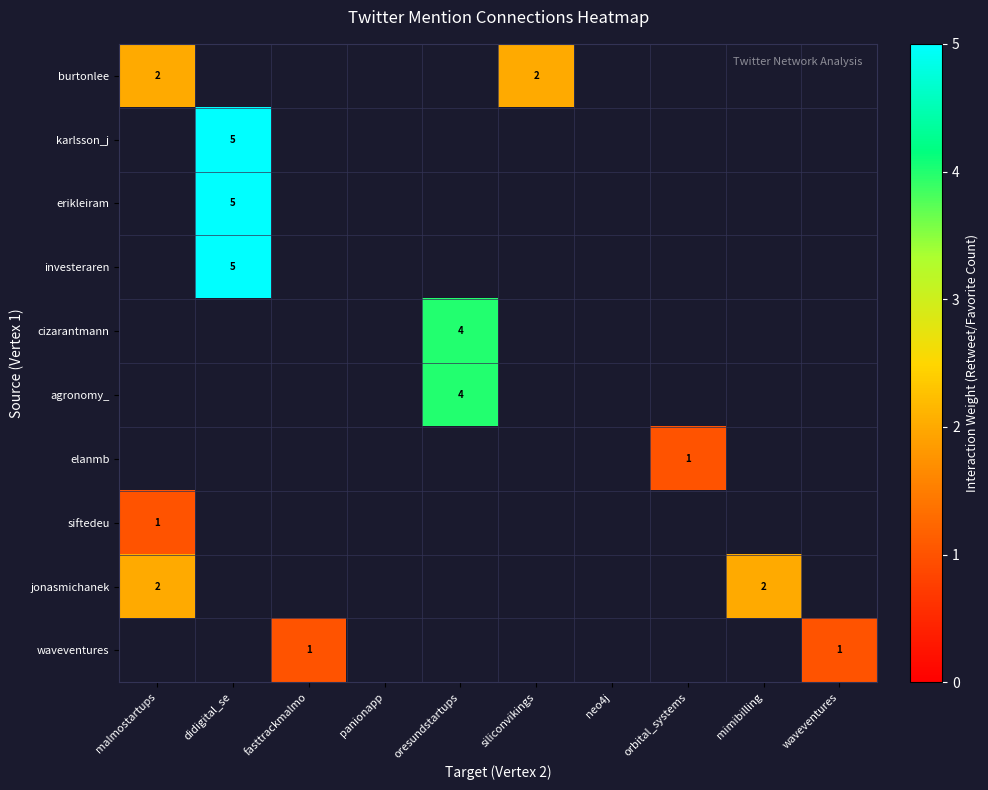

At how many categories does at least one series exceed 4?

1